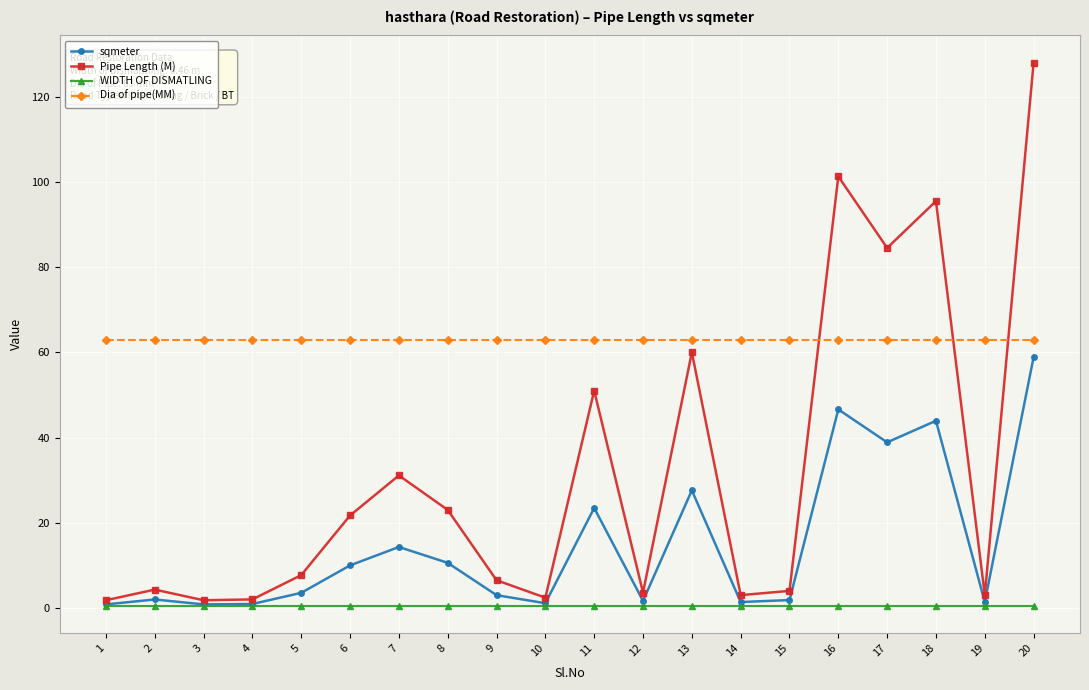

The value of Dia of pipe(MM) at 6 is 63.0. True or false?

True